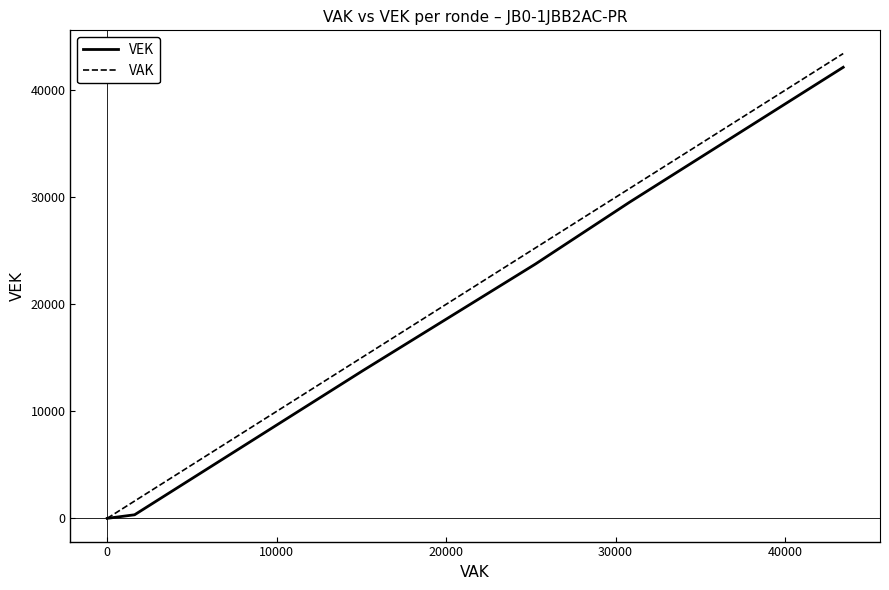

What is the greatest value displayed?

43428